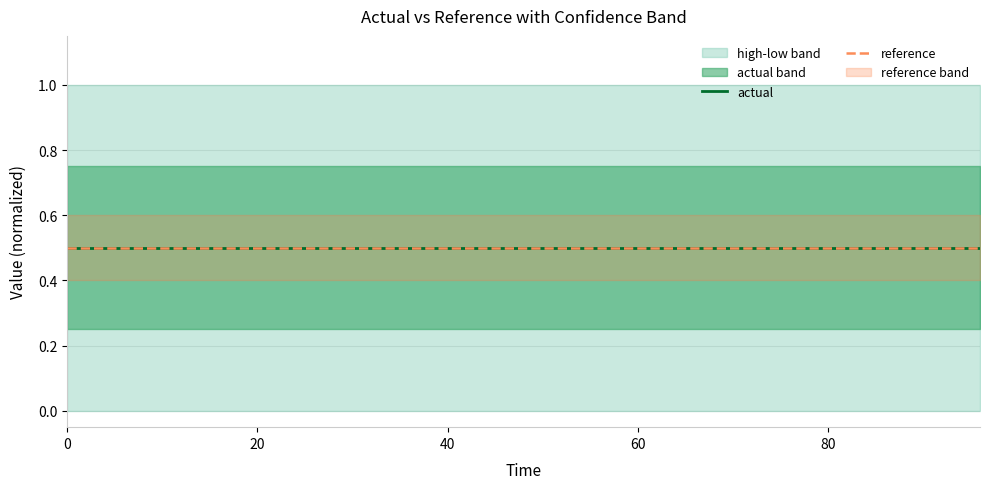

What is the total value across all series at 0?

1.0